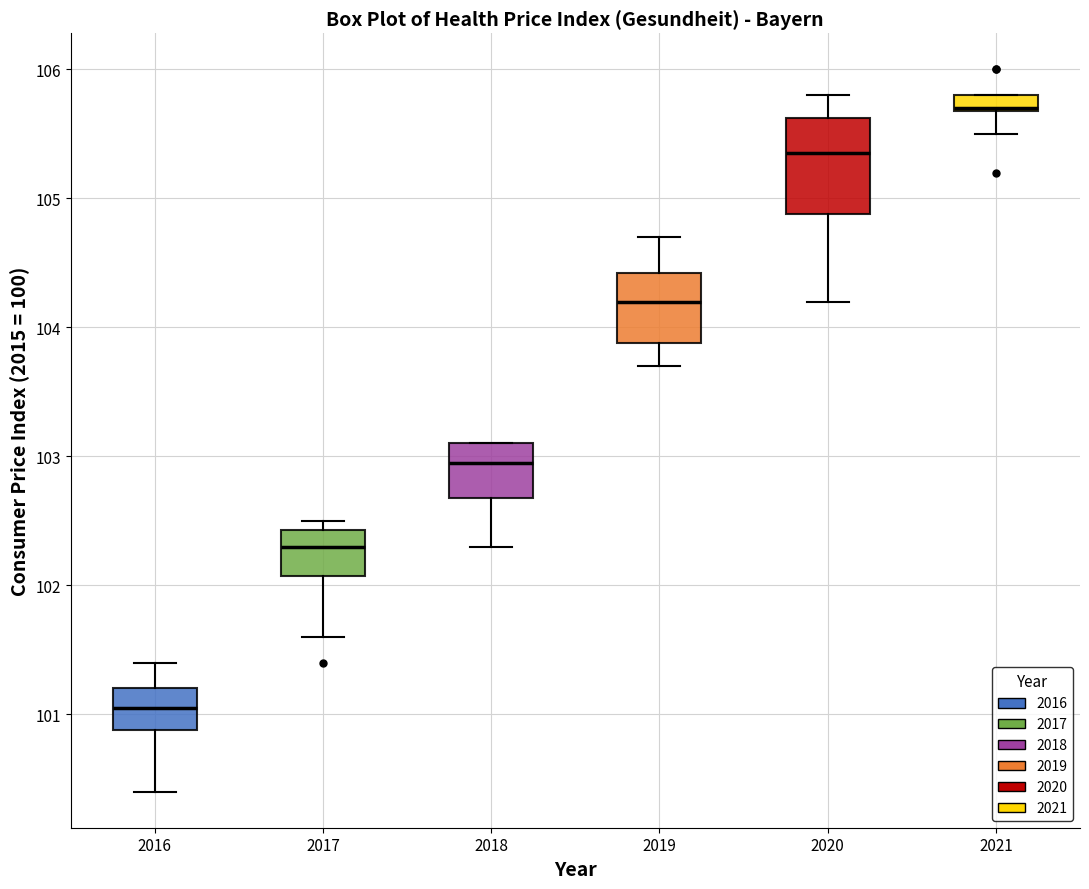

Where does the lower whisker of the box at x = 2016 end on the y-axis? The values are not printed on the chart, so give them approximately, as read against the axis.

100.4